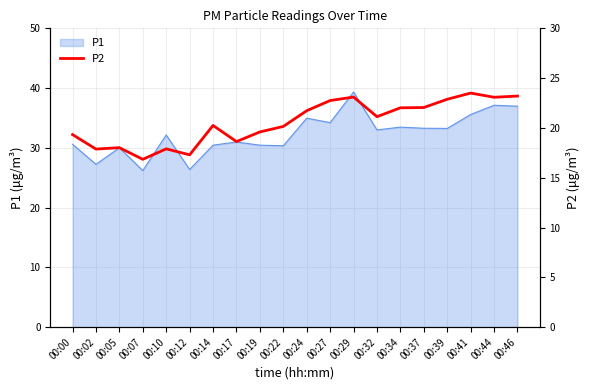

The chart shows a value of 17.3 at 00:12. True or false?

True